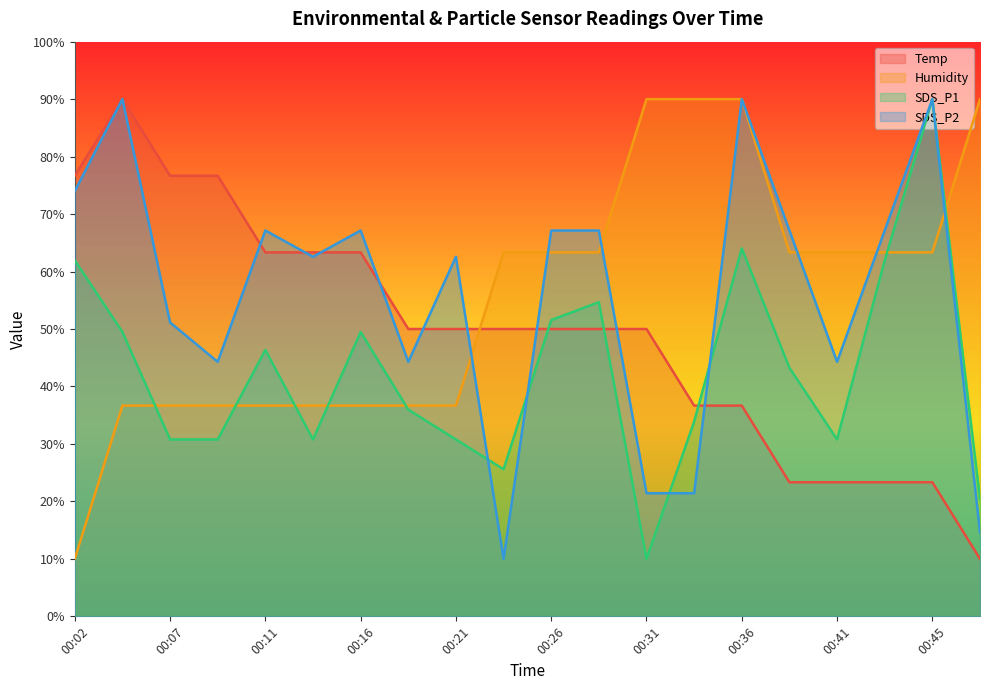

Which series has the largest range (max minus min)?

Temp